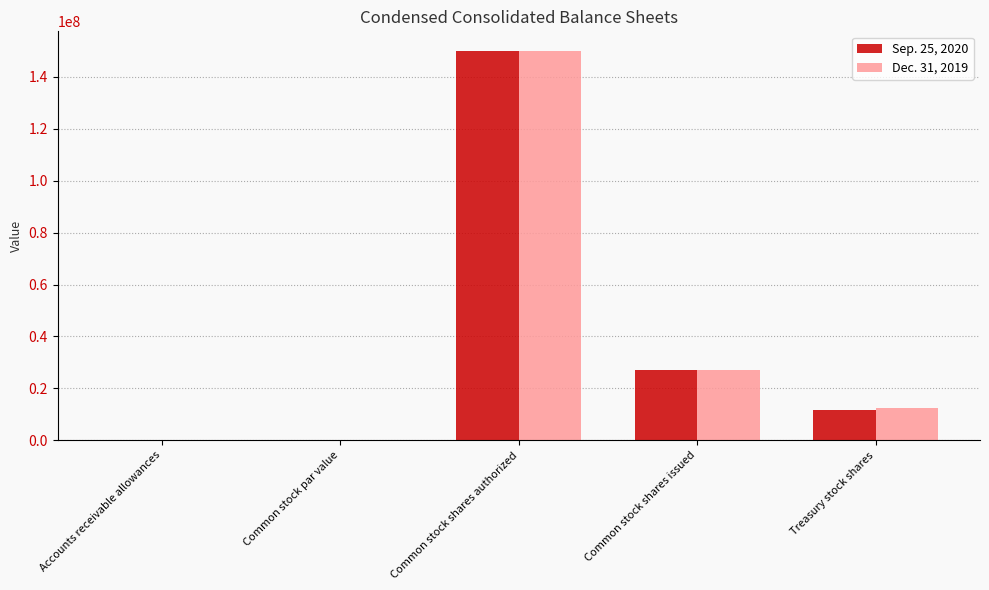

Is the value of Sep. 25, 2020 at Accounts receivable allowances greater than the value of Dec. 31, 2019 at Common stock shares issued?

No